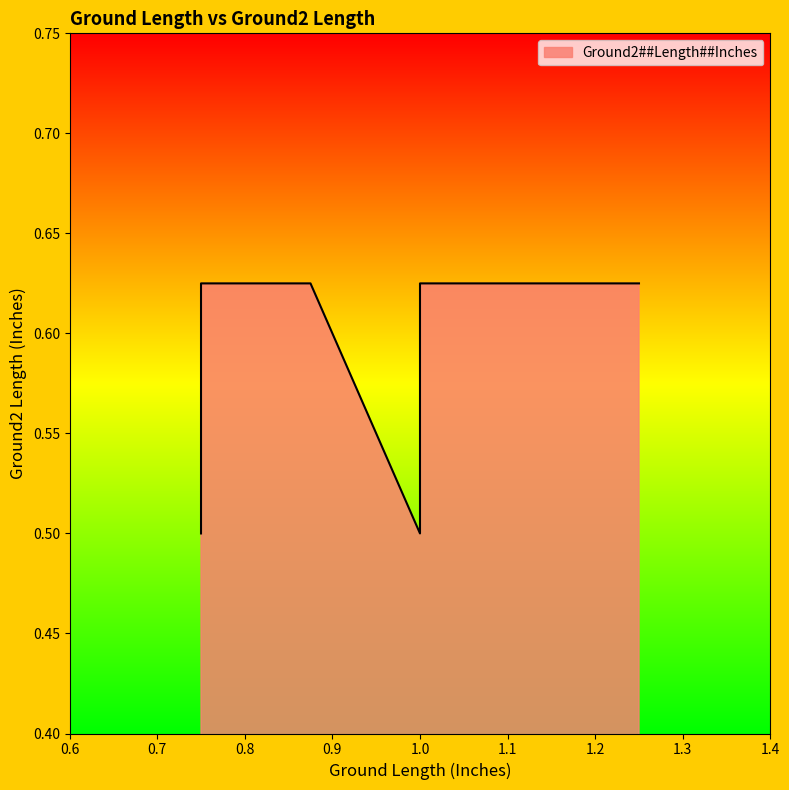

True or false: there are more than 1 points higher than both neighbors.

False